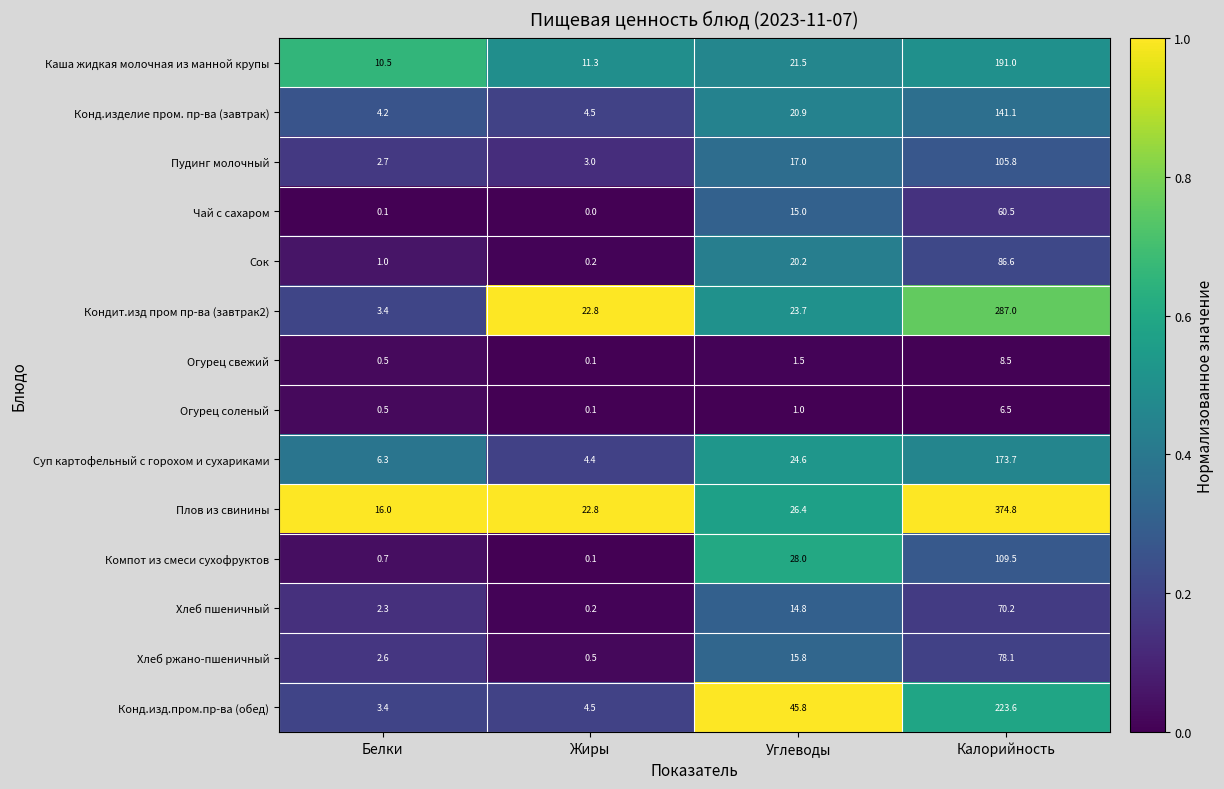

What is the spread (max minus min) of values at Углеводы?

44.8